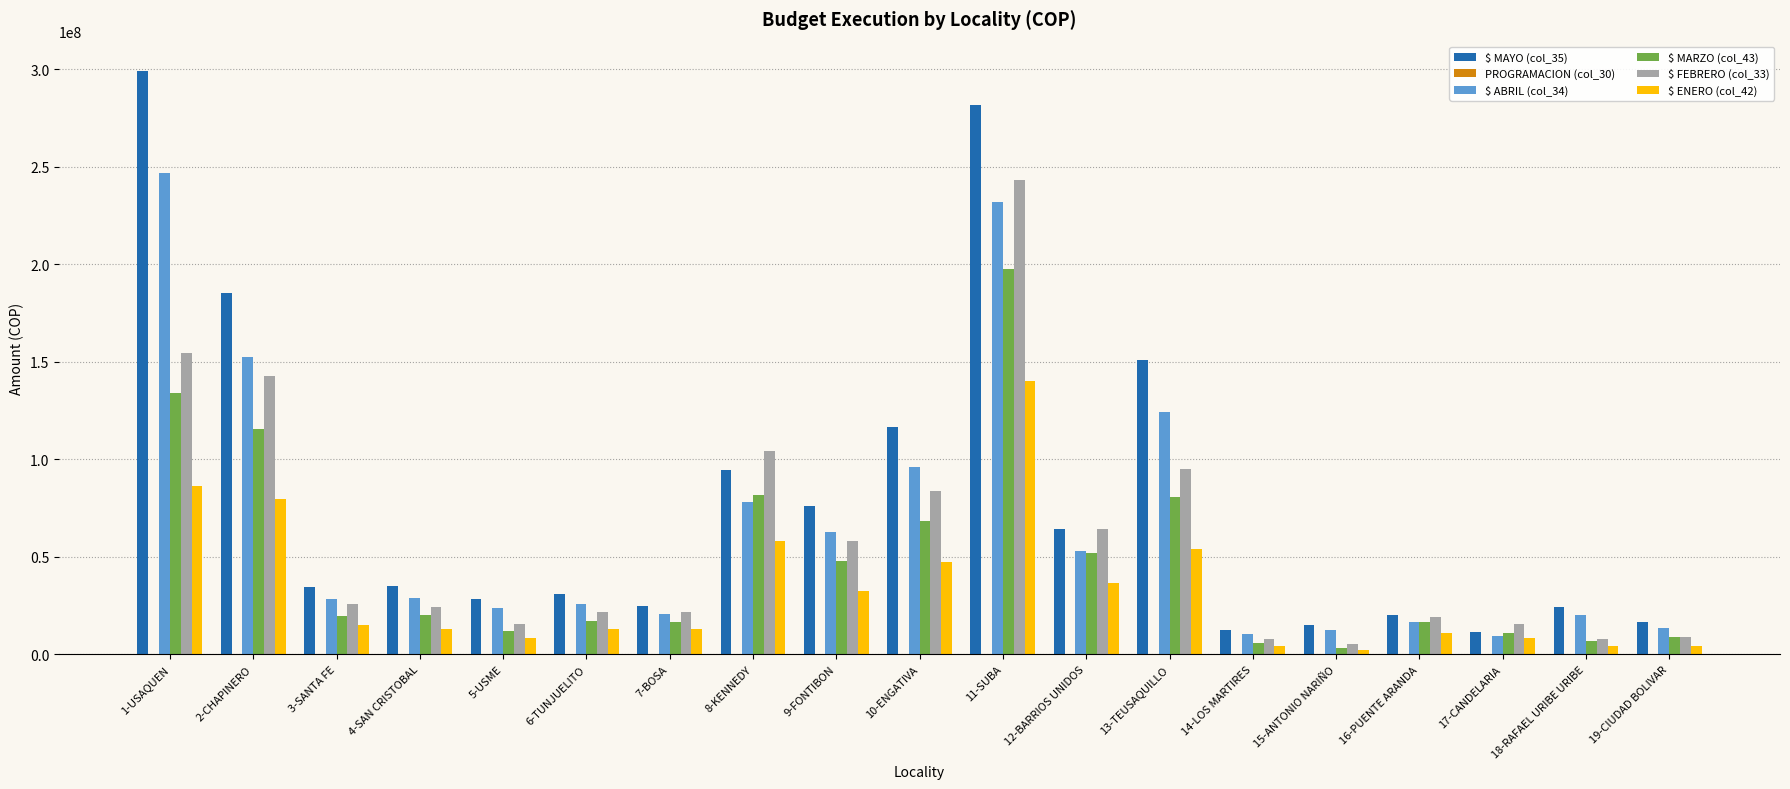

At which category is the sum across all series the highest?

11-SUBA